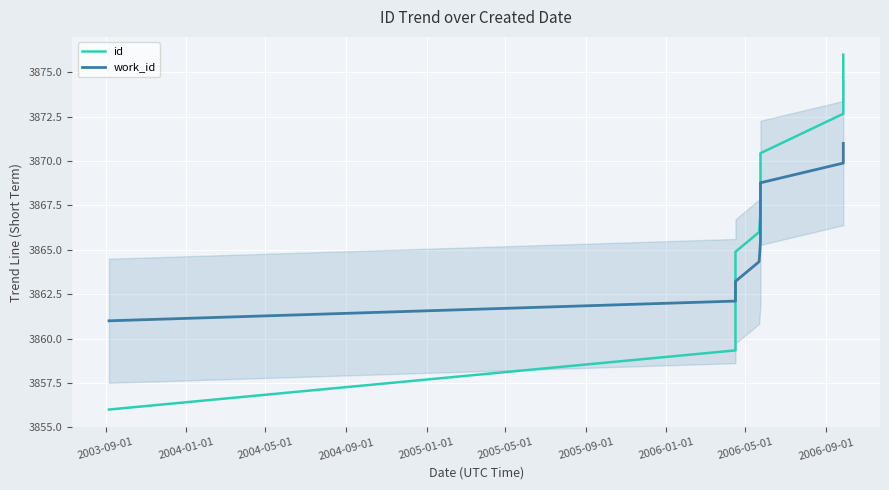

Rank the categories by work_id value from lowest to highest.

2003-09-01, 2004-01-01, 2004-05-01, 2004-09-01, 2005-01-01, 2005-05-01, 2005-09-01, 2006-01-01, 2006-05-01, 2006-09-01